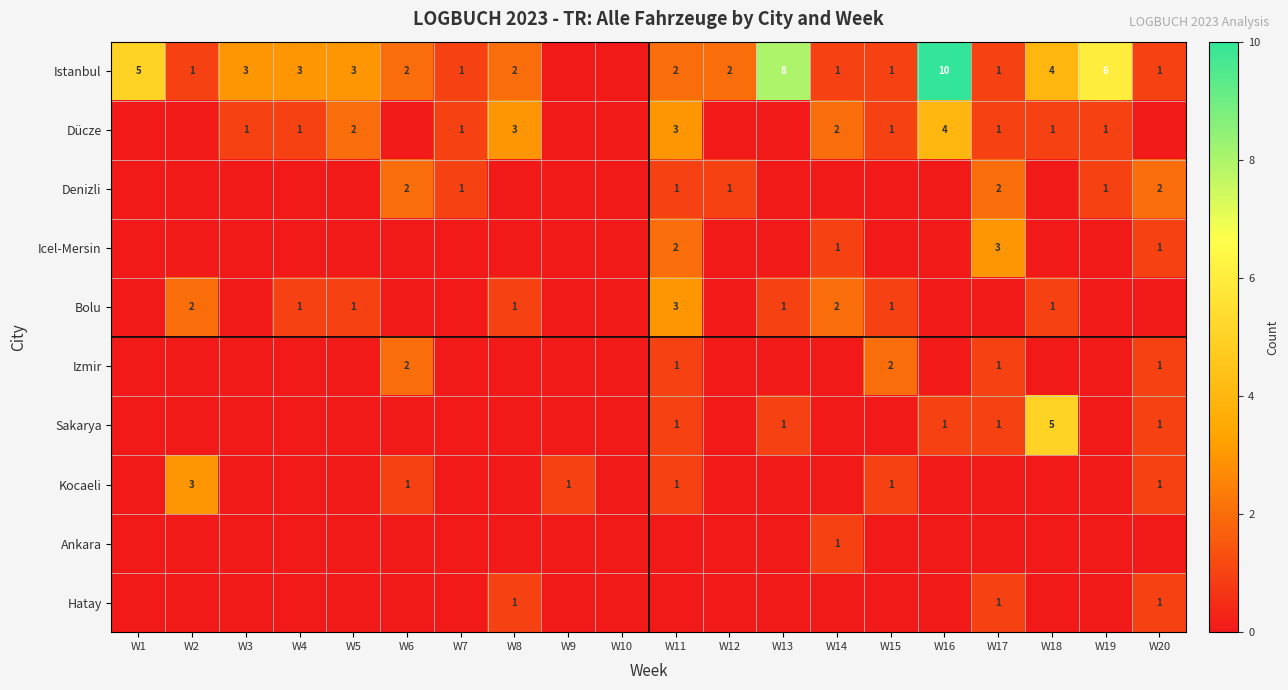

Reading left to right, transcribe all the data shown in this chart.

Istanbul: W1=5	W2=1	W3=3	W4=3	W5=3	W6=2	W7=1	W8=2	W9=0	W10=0	W11=2	W12=2	W13=8	W14=1	W15=1	W16=10	W17=1	W18=4	W19=6	W20=1
Dücze: W1=0	W2=0	W3=1	W4=1	W5=2	W6=0	W7=1	W8=3	W9=0	W10=0	W11=3	W12=0	W13=0	W14=2	W15=1	W16=4	W17=1	W18=1	W19=1	W20=0
Denizli: W1=0	W2=0	W3=0	W4=0	W5=0	W6=2	W7=1	W8=0	W9=0	W10=0	W11=1	W12=1	W13=0	W14=0	W15=0	W16=0	W17=2	W18=0	W19=1	W20=2
Icel-Mersin: W1=0	W2=0	W3=0	W4=0	W5=0	W6=0	W7=0	W8=0	W9=0	W10=0	W11=2	W12=0	W13=0	W14=1	W15=0	W16=0	W17=3	W18=0	W19=0	W20=1
Bolu: W1=0	W2=2	W3=0	W4=1	W5=1	W6=0	W7=0	W8=1	W9=0	W10=0	W11=3	W12=0	W13=1	W14=2	W15=1	W16=0	W17=0	W18=1	W19=0	W20=0
Izmir: W1=0	W2=0	W3=0	W4=0	W5=0	W6=2	W7=0	W8=0	W9=0	W10=0	W11=1	W12=0	W13=0	W14=0	W15=2	W16=0	W17=1	W18=0	W19=0	W20=1
Sakarya: W1=0	W2=0	W3=0	W4=0	W5=0	W6=0	W7=0	W8=0	W9=0	W10=0	W11=1	W12=0	W13=1	W14=0	W15=0	W16=1	W17=1	W18=5	W19=0	W20=1
Kocaeli: W1=0	W2=3	W3=0	W4=0	W5=0	W6=1	W7=0	W8=0	W9=1	W10=0	W11=1	W12=0	W13=0	W14=0	W15=1	W16=0	W17=0	W18=0	W19=0	W20=1
Ankara: W1=0	W2=0	W3=0	W4=0	W5=0	W6=0	W7=0	W8=0	W9=0	W10=0	W11=0	W12=0	W13=0	W14=1	W15=0	W16=0	W17=0	W18=0	W19=0	W20=0
Hatay: W1=0	W2=0	W3=0	W4=0	W5=0	W6=0	W7=0	W8=1	W9=0	W10=0	W11=0	W12=0	W13=0	W14=0	W15=0	W16=0	W17=1	W18=0	W19=0	W20=1